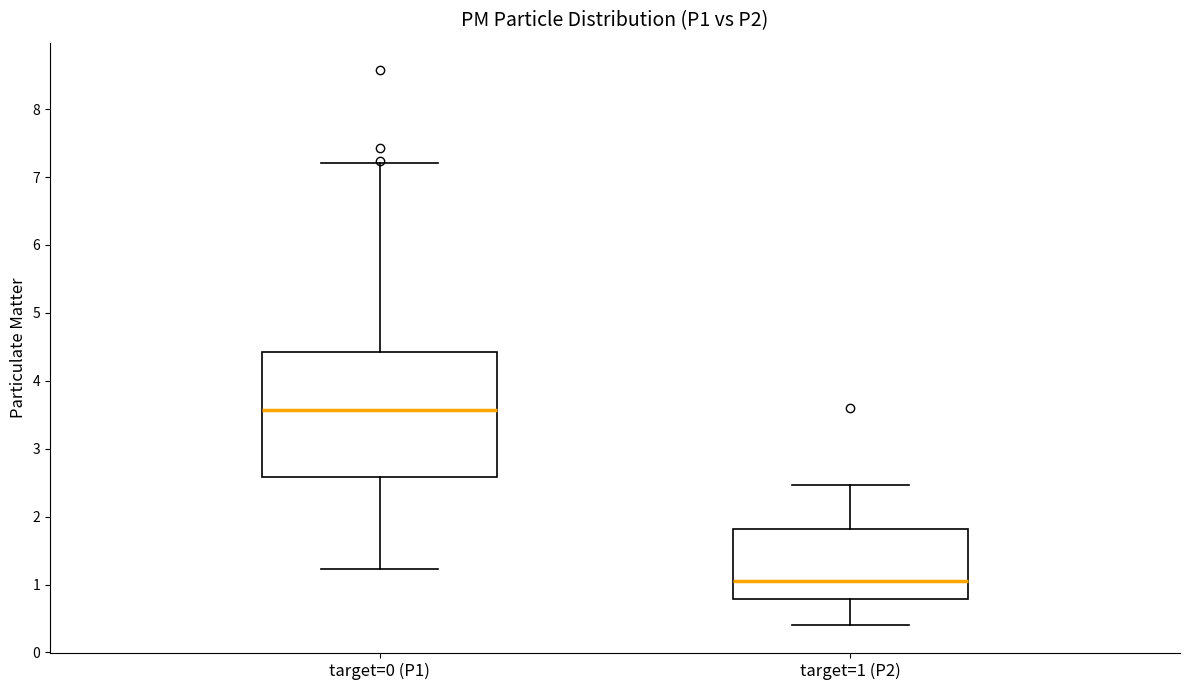

Reading left to right, transcribe this box plot: for each box, give where its median line is, the range the box spans, and where its two whiskers end, as read against the y-axis. The values are not printed on the chart, so give them approximately, as read against the axis.

target=0 (P1): median 3.6, box 2.6 to 4.4, whiskers 1.2 to 7.2
target=1 (P2): median 1.1, box 0.8 to 1.8, whiskers 0.4 to 2.5